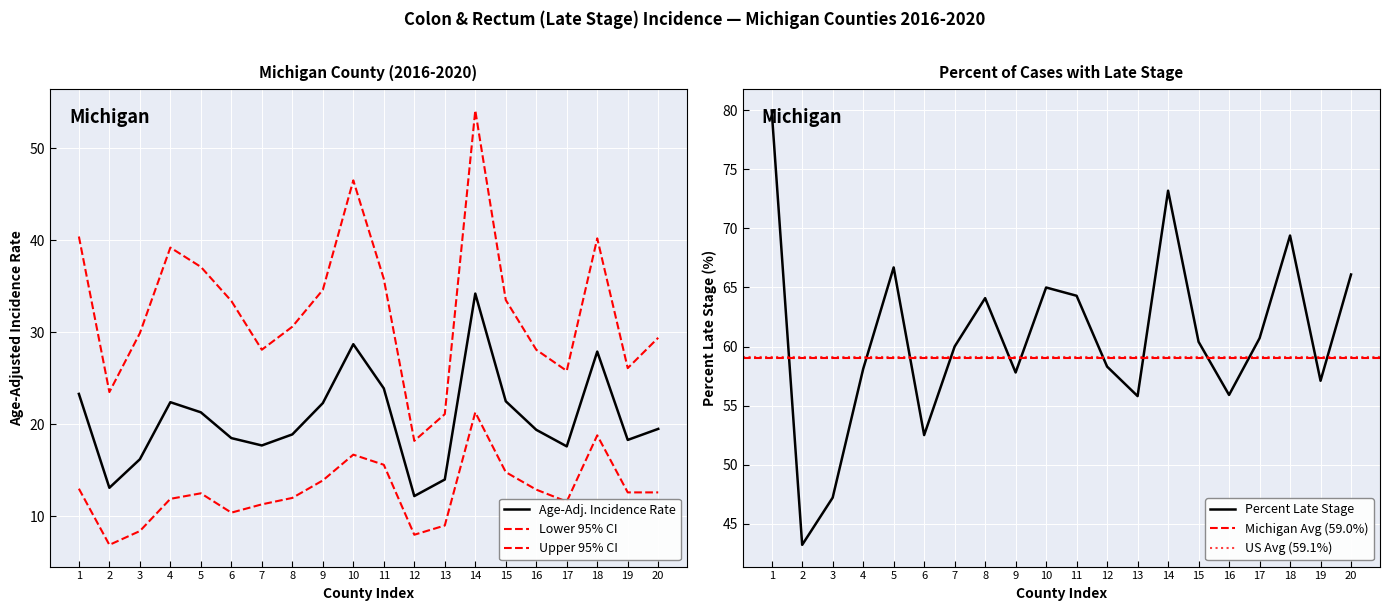

Reading left to right, transcribe all the data shown in this chart.

Age-Adjusted Incidence Rate: 23.3	13.1	16.2	22.4	21.3	18.5	17.7	18.9	22.3	28.7	23.9	12.2	14.0	34.2	22.5	19.4	17.6	27.9	18.3	19.5
Lower 95% CI: 13.0	6.9	8.4	11.9	12.5	10.4	11.3	12.0	13.9	16.7	15.6	8.0	9.0	21.3	14.8	12.9	11.6	18.8	12.6	12.6
Upper 95% CI: 40.4	23.5	29.9	39.2	37.1	33.4	28.1	30.6	34.6	46.5	35.8	18.2	21.1	54.1	33.5	28.1	25.8	40.2	26.1	29.4
Percent Late Stage: 80.0	43.2	47.2	58.1	66.7	52.5	60.0	64.1	57.8	65.0	64.3	58.3	55.8	73.2	60.4	55.9	60.7	69.4	57.1	66.1